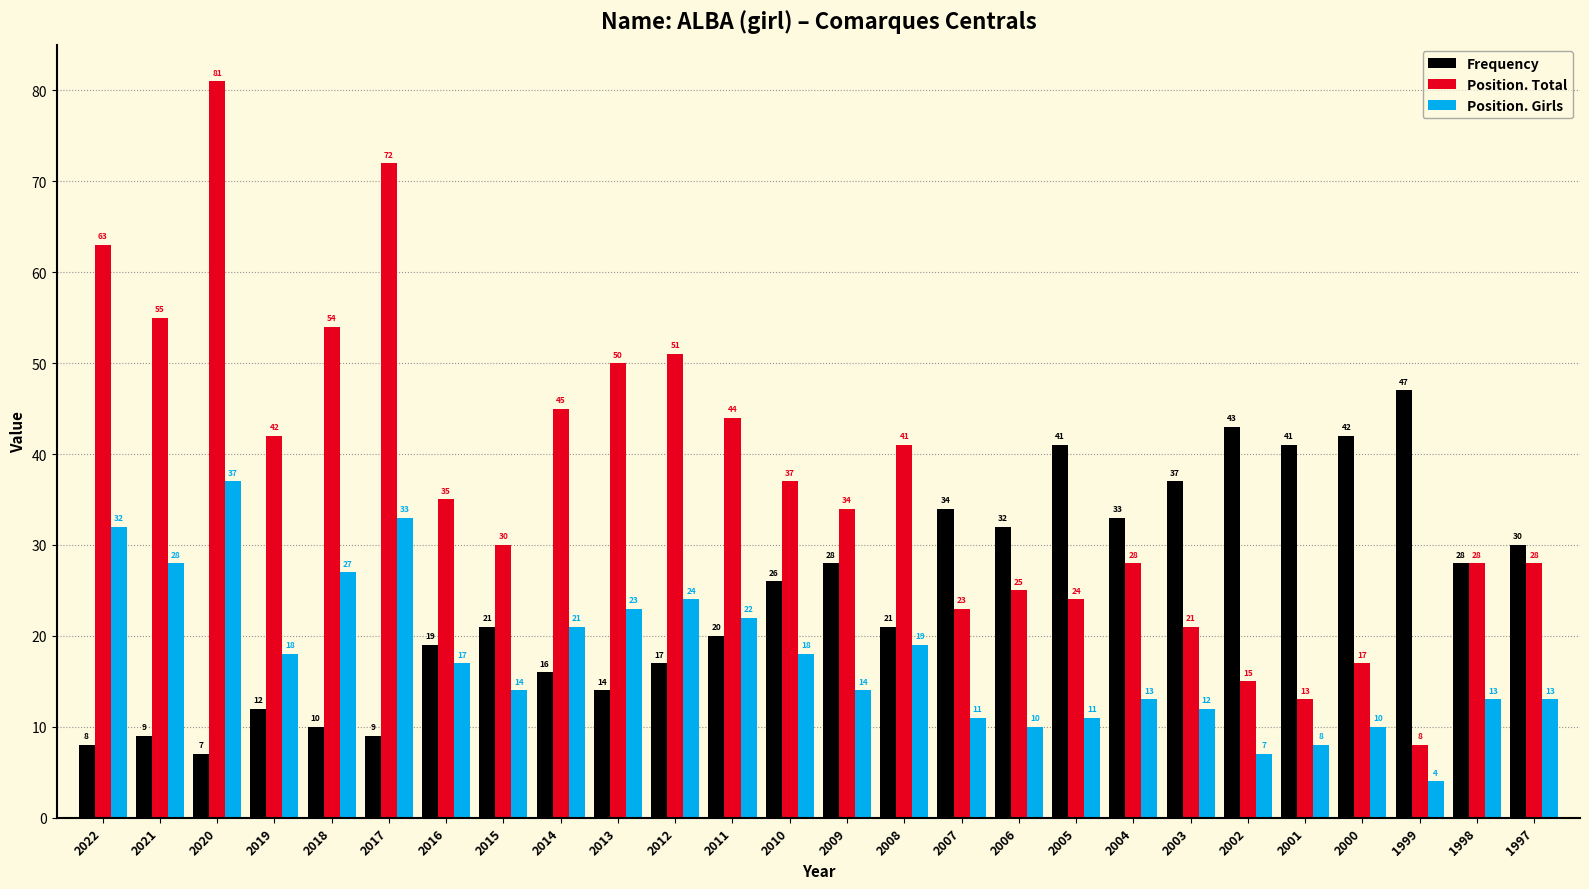

At how many categories does at least one series exceed 12?

26